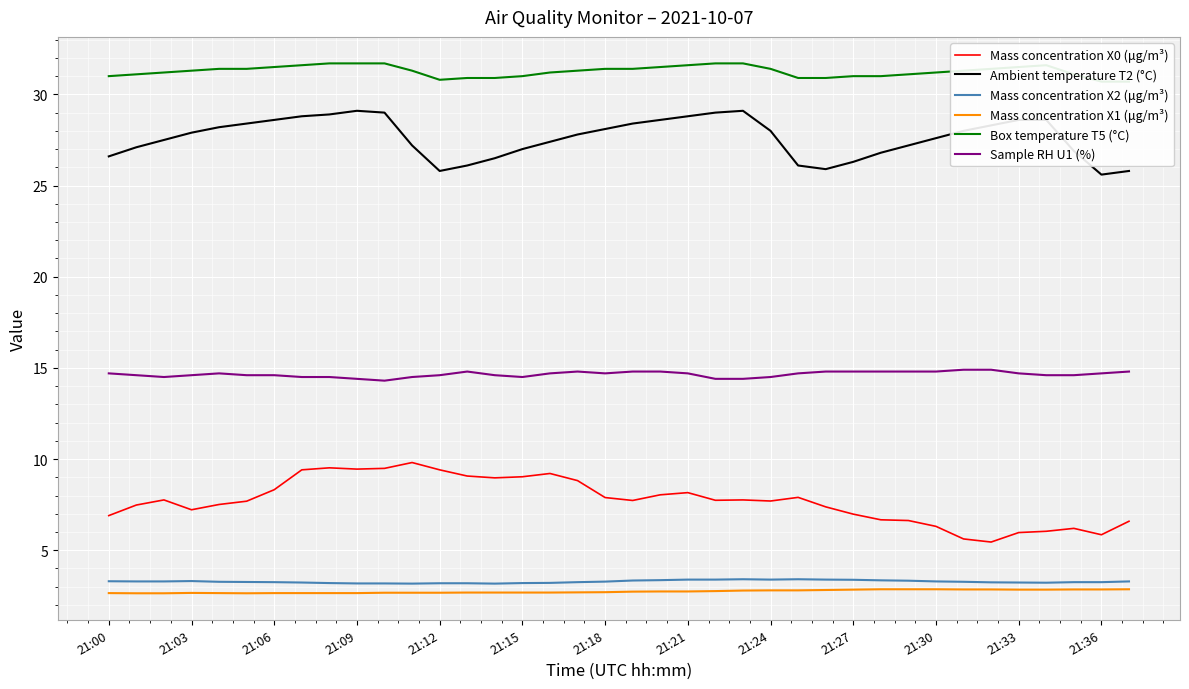

What is the value of the Mass concentration X2 (μg/m³) point at the 37th from the left?

3.2